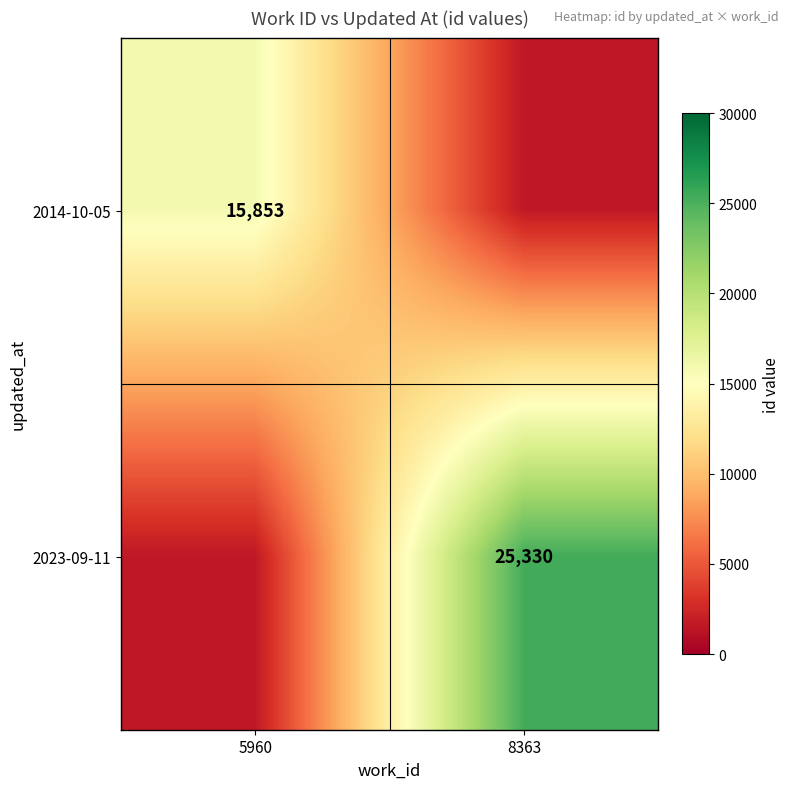

At which label is 2023-09-11 closest to 13457?

5960